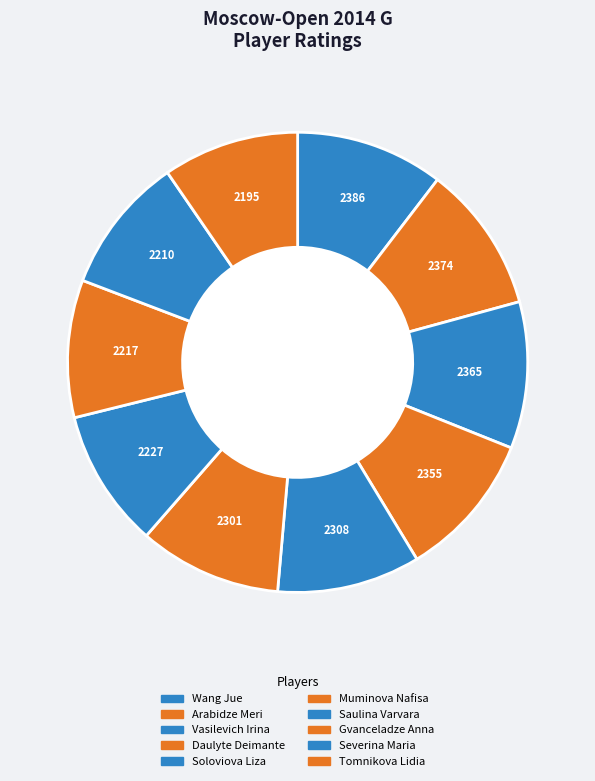

True or false: Wang Jue accounts for 17% of the total.

False